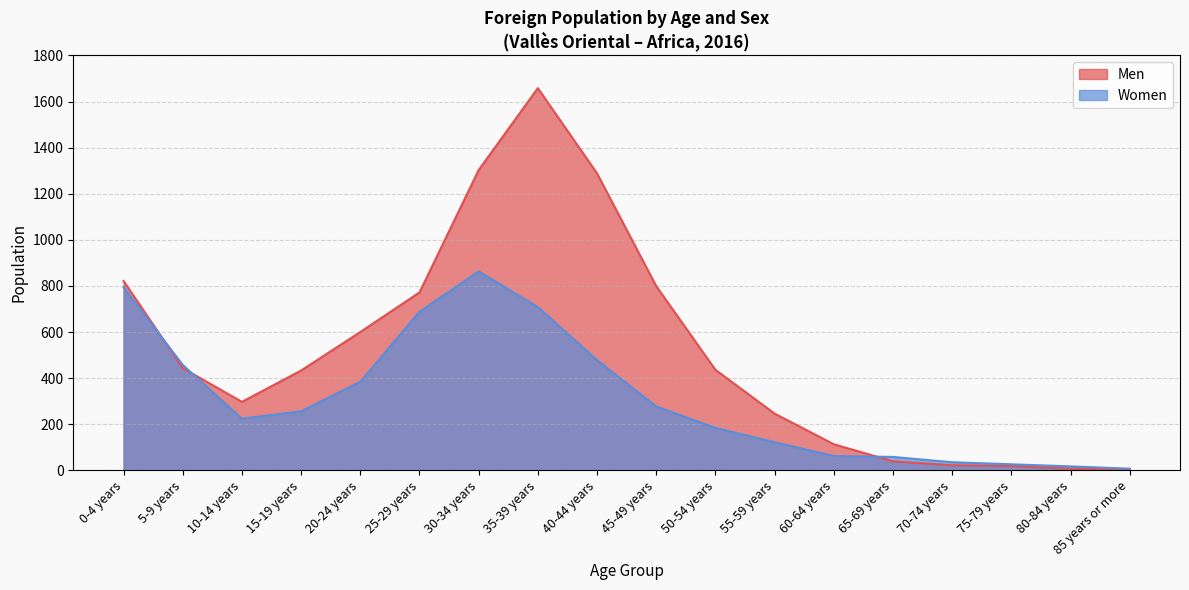

What is the value of the Men point at the 9th from the left?

1288